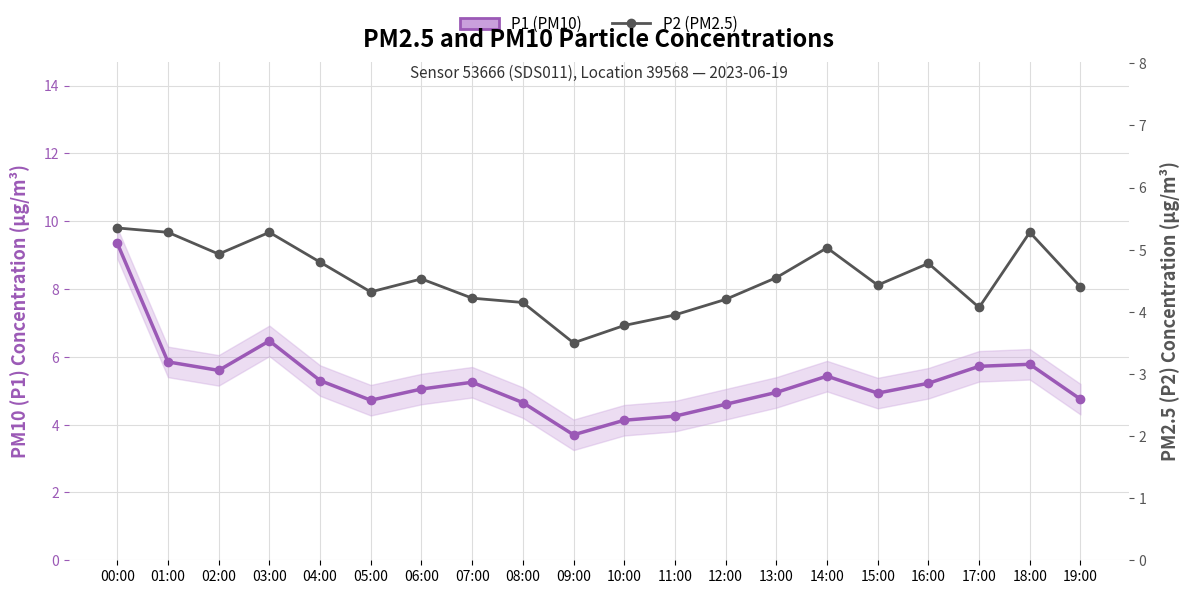

List the series in order of their peak value, highest first.

P1 (PM10), P2 (PM2.5)